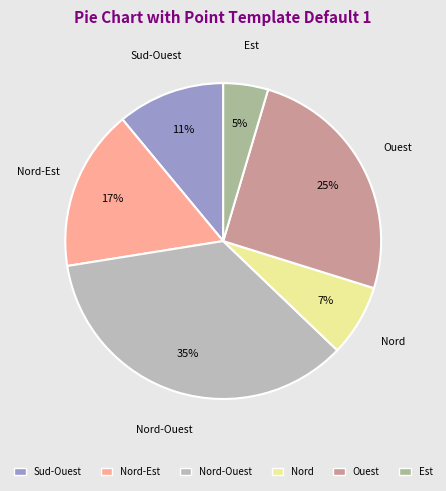

How many slices are in this pie chart?

6